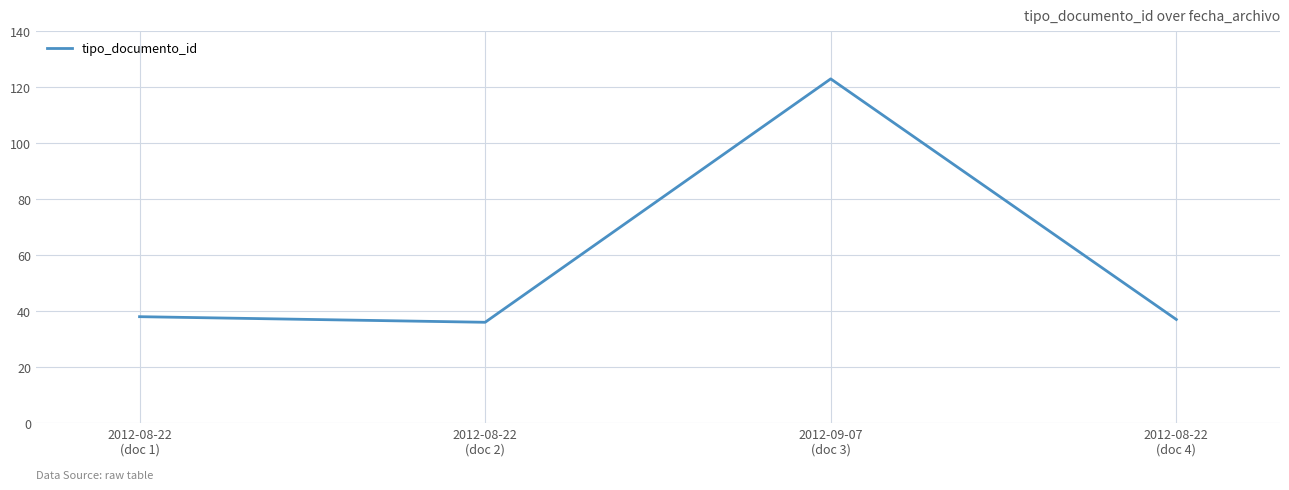

What is the sum of all values?

234